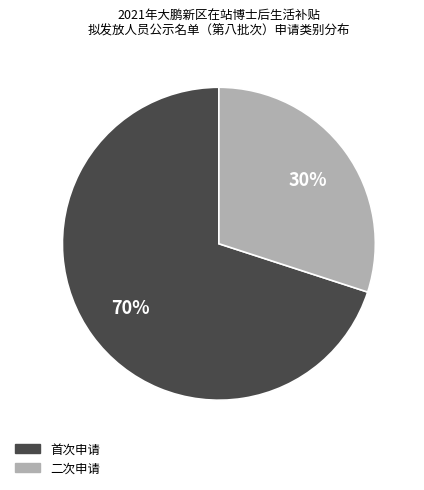

To the nearest percent, what is the difference between the 首次申请 and 二次申请 slice percentages?

40%